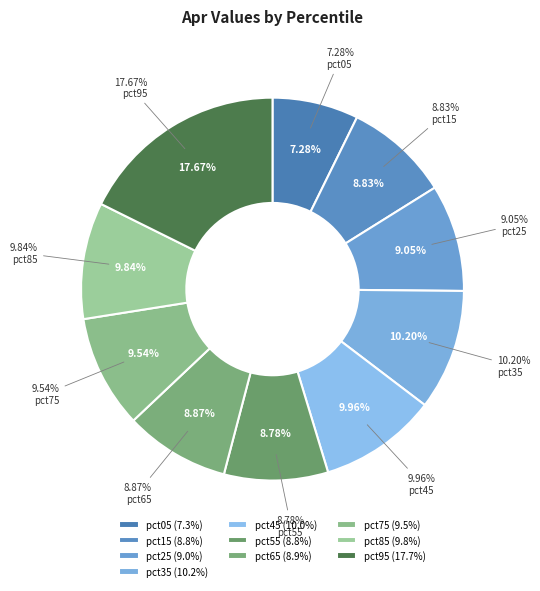

True or false: pct05 accounts for 1% of the total.

False